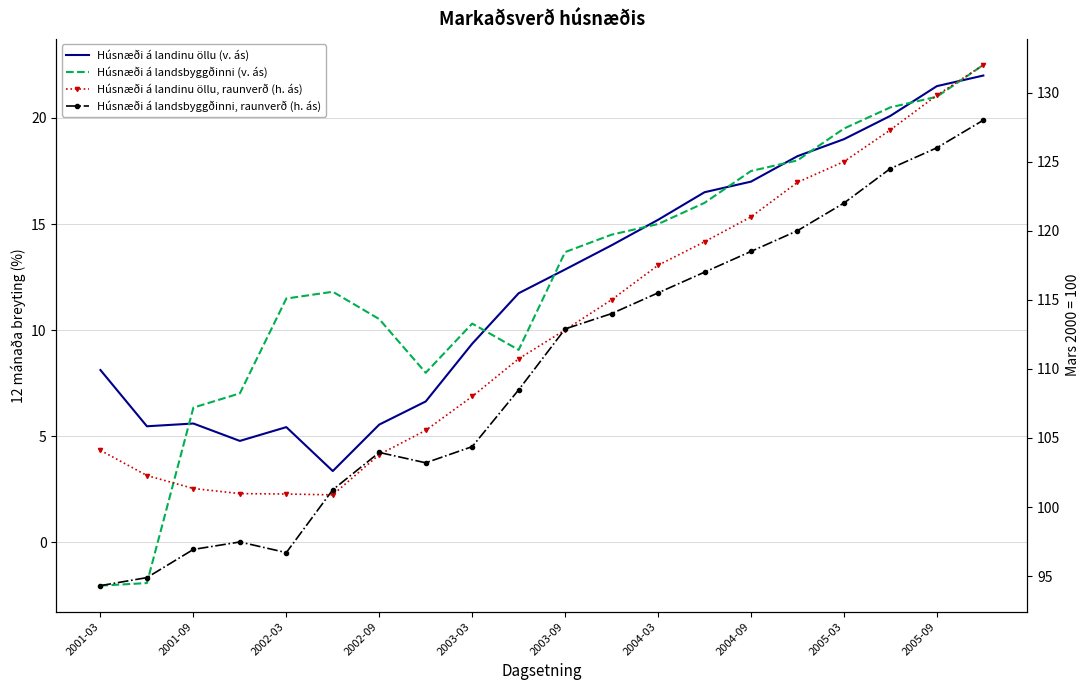

Reading left to right, list all the values displayed in this chart.

Húsnæði á landinu öllu (v. ás): 8.1	5.5	5.6	4.8	5.4	3.4	5.5	6.6	9.4	11.7	12.9	14.0	15.2	16.5	17.0	18.2	19.0	20.1	21.5	22.0
Húsnæði á landsbyggðinni (v. ás): -2.0	-1.9	6.3	7.0	11.5	11.8	10.5	8.0	10.3	9.1	13.7	14.5	15.0	16.0	17.5	18.0	19.5	20.5	21.0	22.5
Húsnæði á landinu öllu, raunverð (h. ás): 104.1	102.3	101.3	101.0	100.9	100.9	103.8	105.5	108.0	110.7	112.8	115.0	117.5	119.2	121.0	123.5	125.0	127.3	129.8	132.0
Húsnæði á landsbyggðinni, raunverð (h. ás): 94.3	94.9	96.9	97.5	96.7	101.2	104.0	103.2	104.4	108.5	112.9	114.0	115.5	117.0	118.5	120.0	122.0	124.5	126.0	128.0